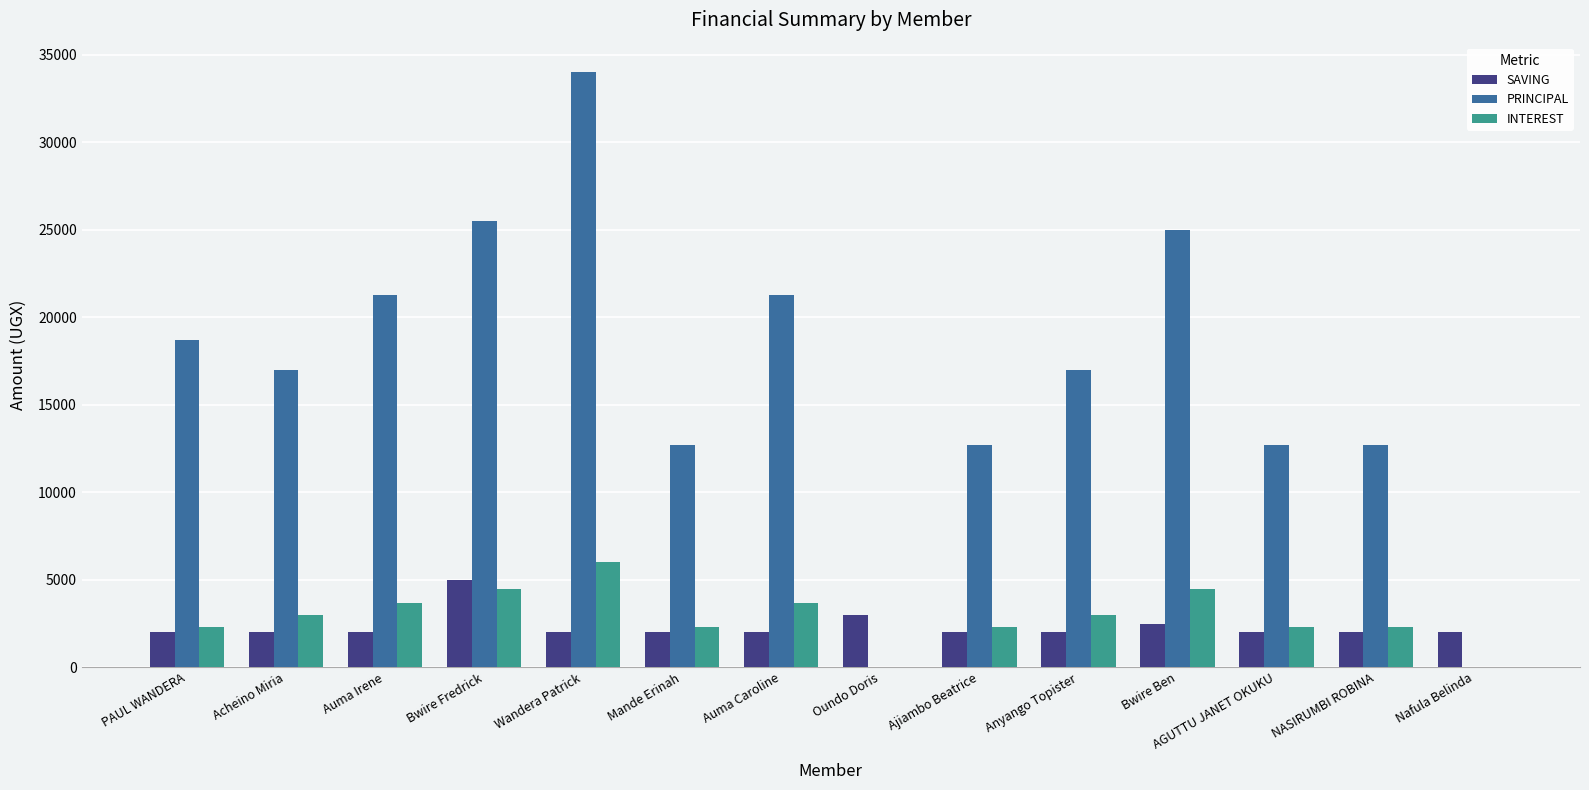

Is the value of PRINCIPAL at Nafula Belinda greater than the value of INTEREST at PAUL WANDERA?

No